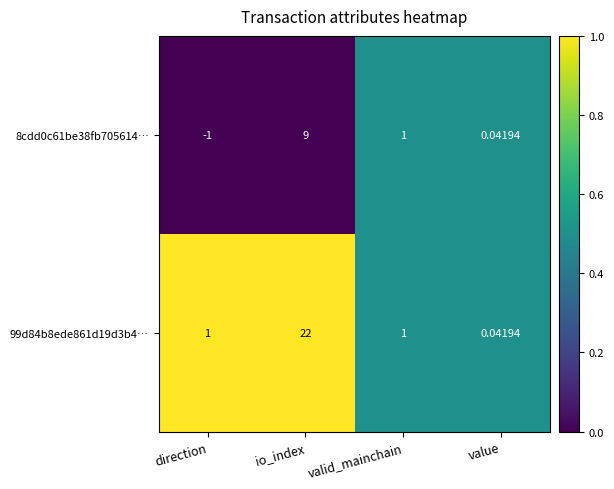

At which category is the sum across all series the highest?

io_index